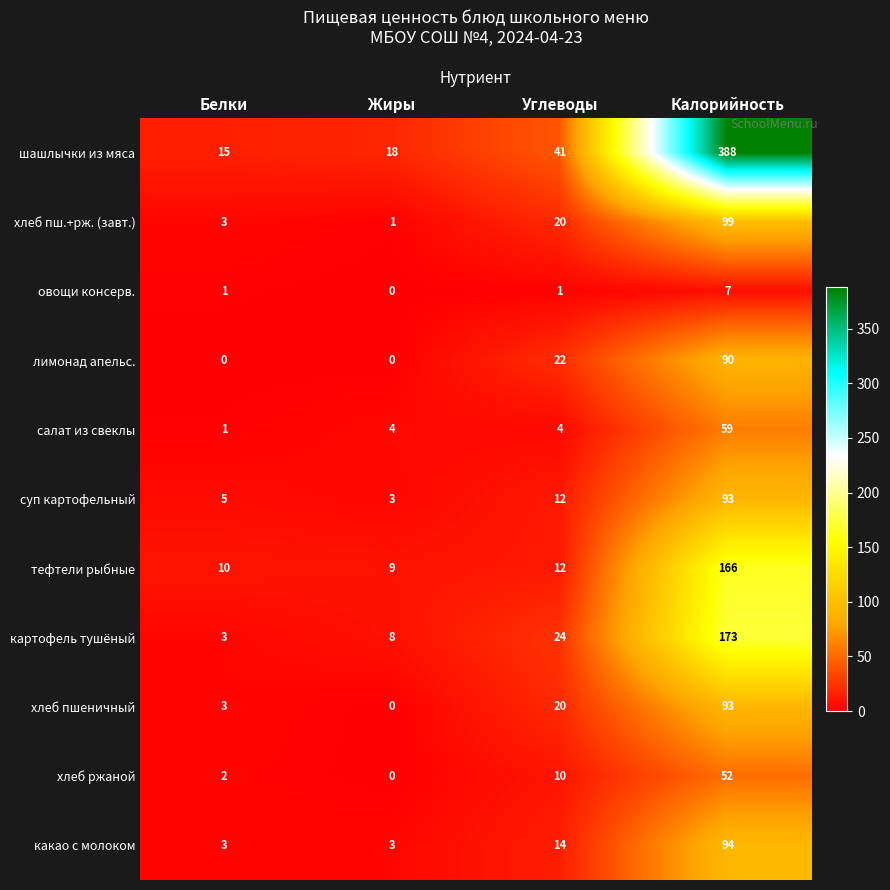

Read the тефтели рыбные value at Калорийность, to the nearest 5.

165